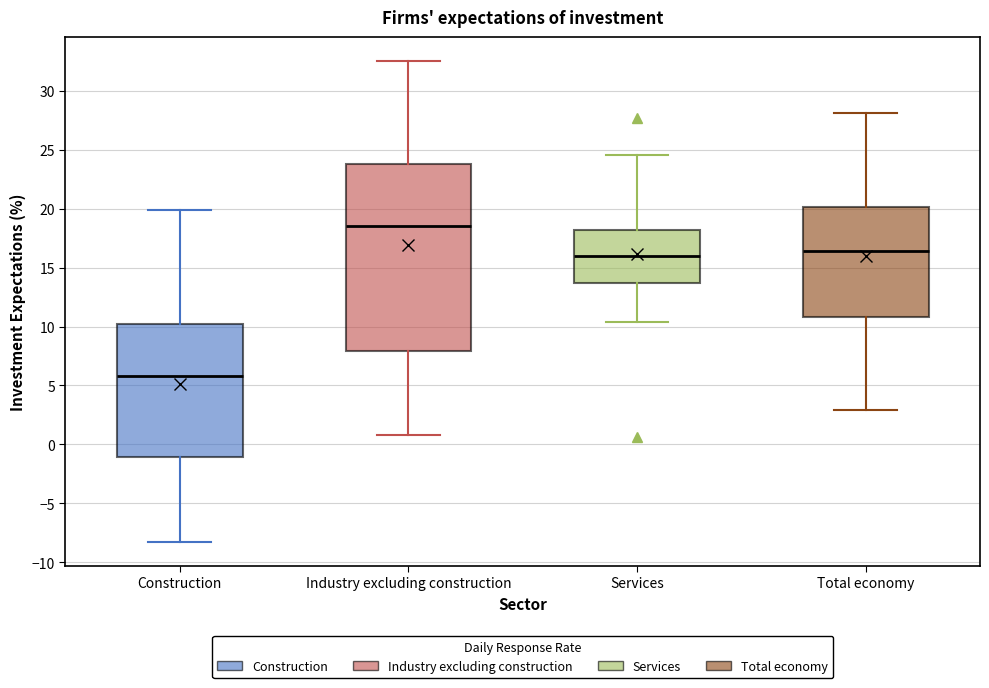

Which box is the tallest, from its lower edge to its upper edge?

Industry excluding construction